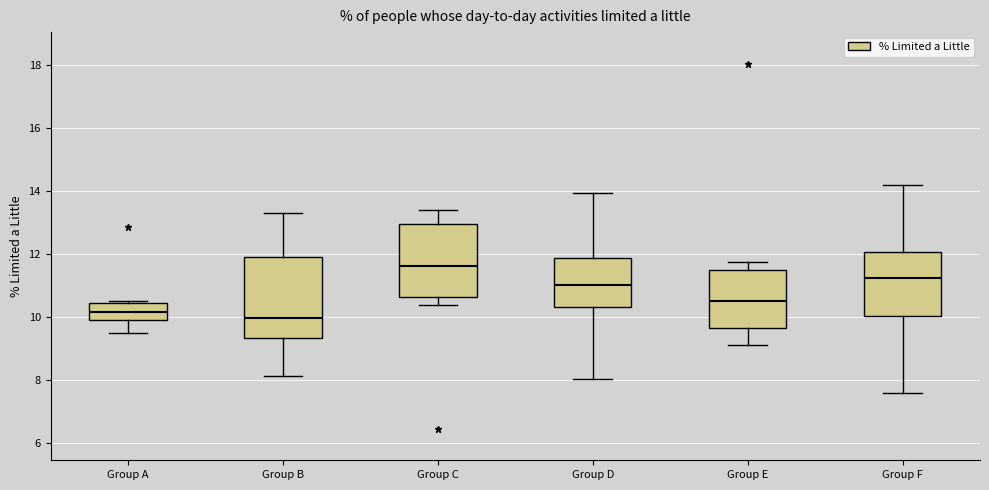

Reading left to right, transcribe this box plot: for each box, give where its median line is, the range the box spans, and where its two whiskers end, as read against the y-axis. The values are not printed on the chart, so give them approximately, as read against the axis.

Group A: median 10.2, box 10.0 to 10.4, whiskers 9.4 to 10.4 (just above the box's upper edge)
Group B: median 10.0, box 9.4 to 11.8, whiskers 8.2 to 13.4
Group C: median 11.6, box 10.6 to 13.0, whiskers 10.4 to 13.4
Group D: median 11.0, box 10.4 to 11.8, whiskers 8.0 to 14.0
Group E: median 10.4, box 9.6 to 11.4, whiskers 9.0 to 11.8
Group F: median 11.2, box 10.0 to 12.0, whiskers 7.6 to 14.2